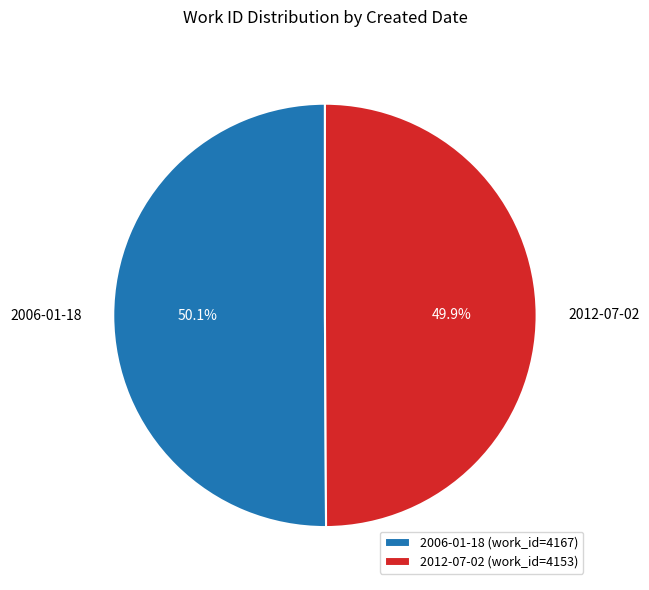

To the nearest percent, what portion does 2006-01-18 represent?

50%